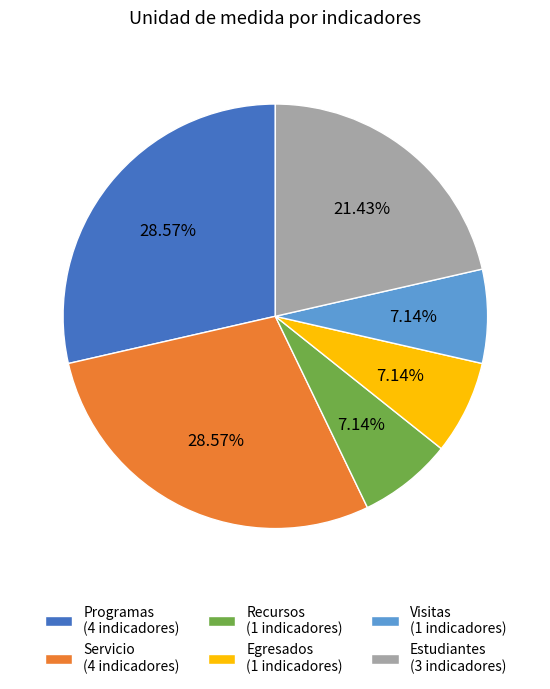

Does Recursos represent more than half of the total?

No